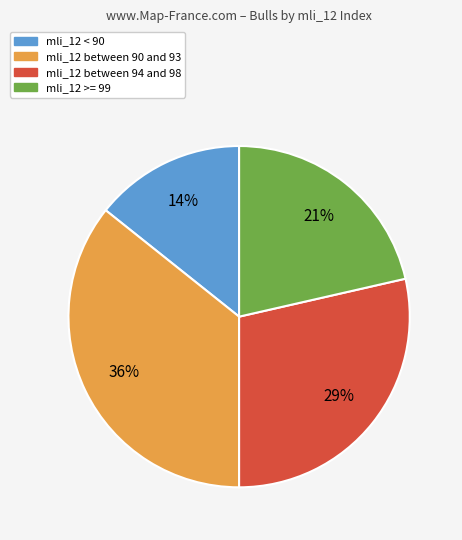

Does any single category account for the majority?

No